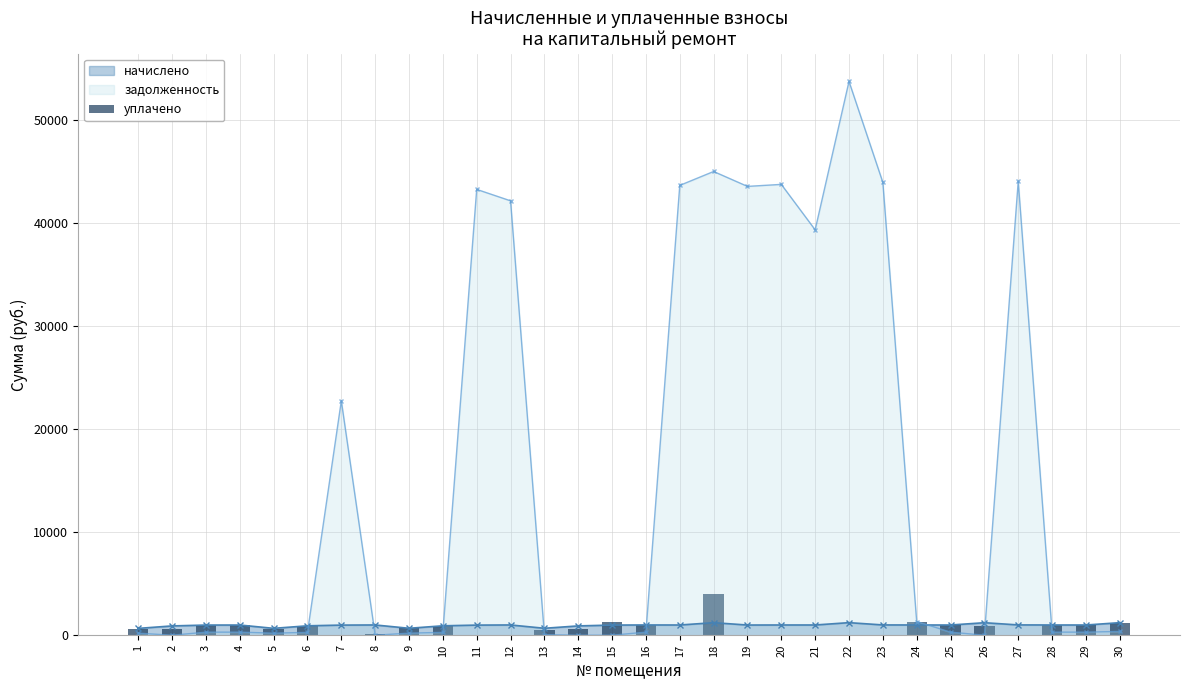

How many data points in задолженность are less than 300?

15